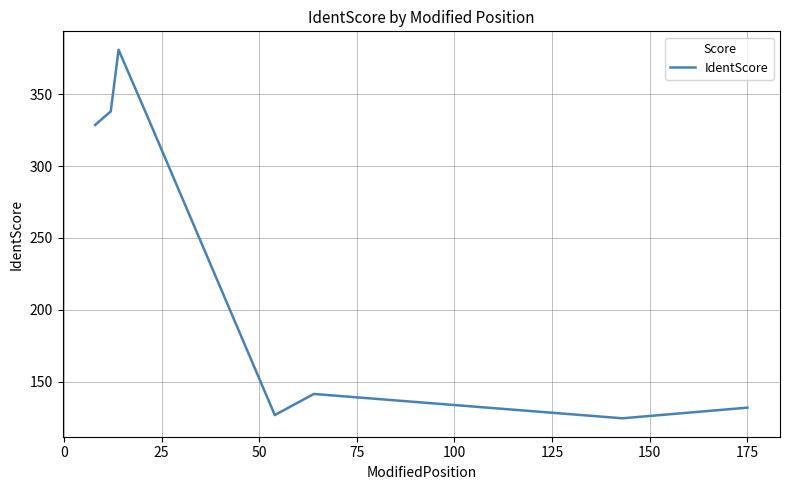

How many interior local peaks (higher than both neighbors) does the data have?

2